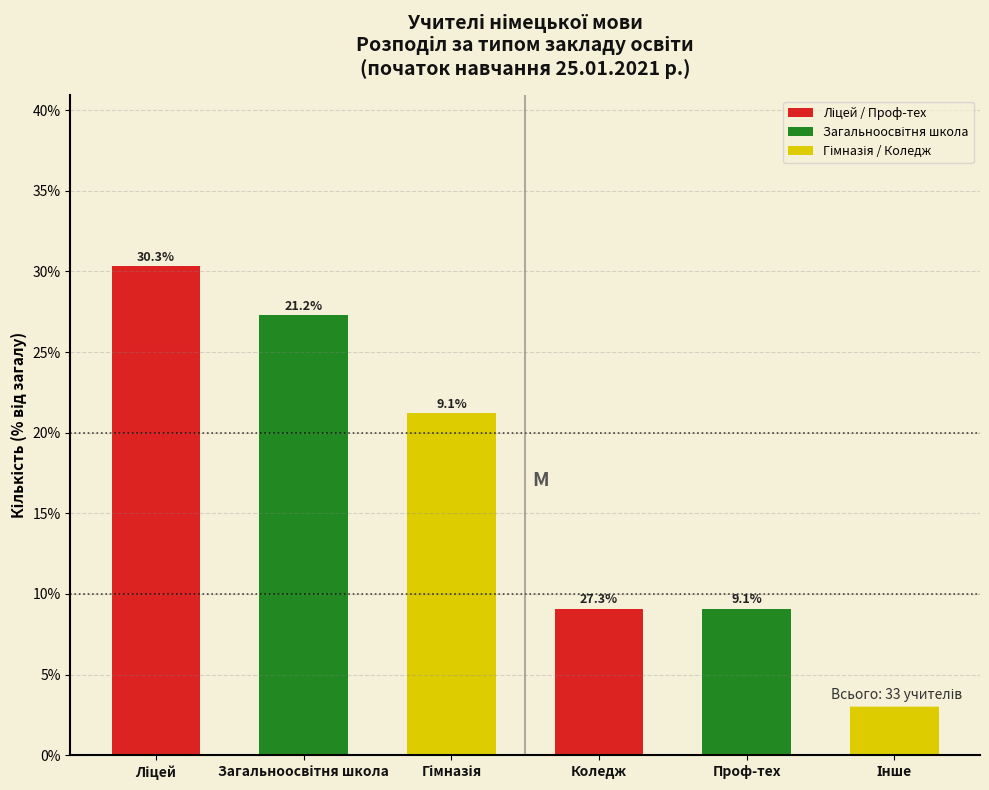

What is the total value across all series at Проф-тех?

21.2